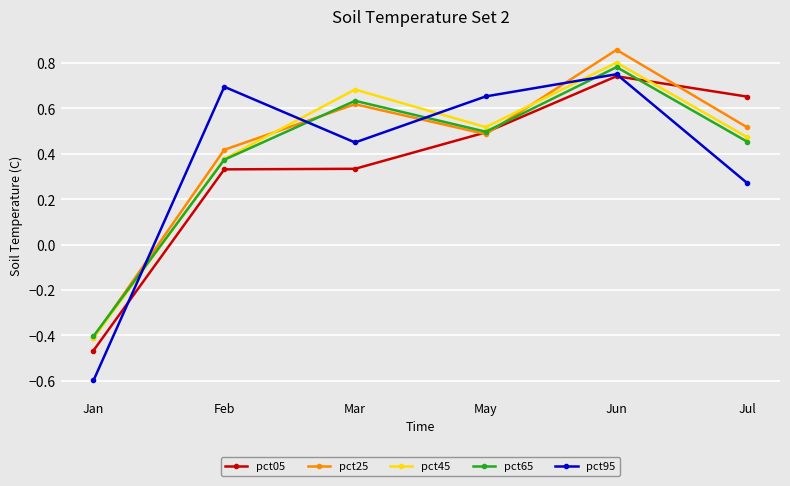

Rank the categories by pct95 value from highest to lowest.

Jun, Feb, May, Mar, Jul, Jan